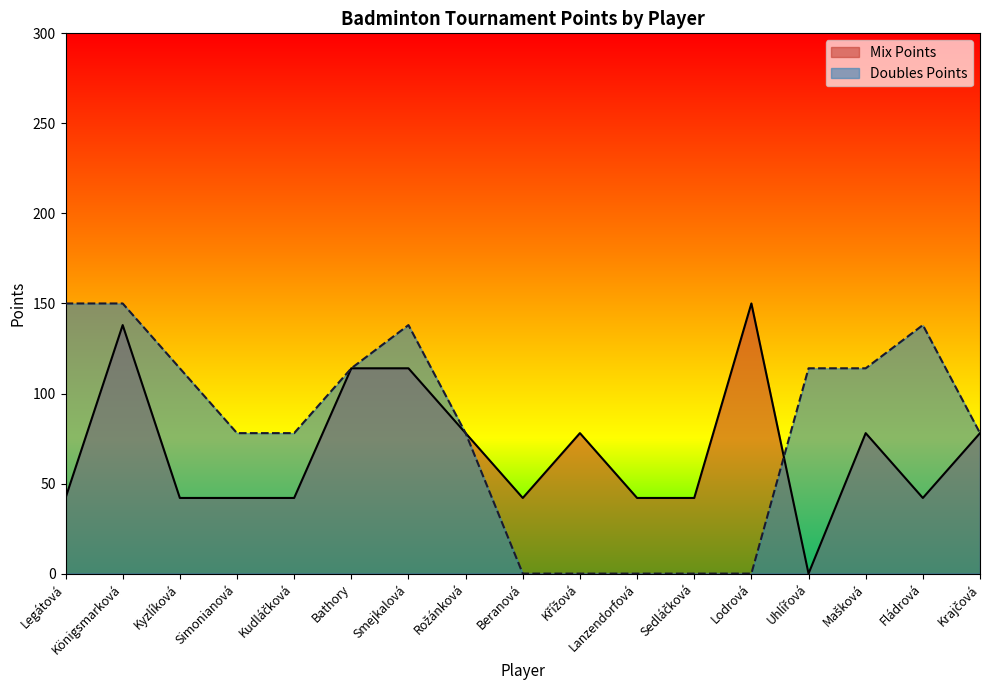

True or false: Doubles Points and Mix Points intersect in this chart.

True